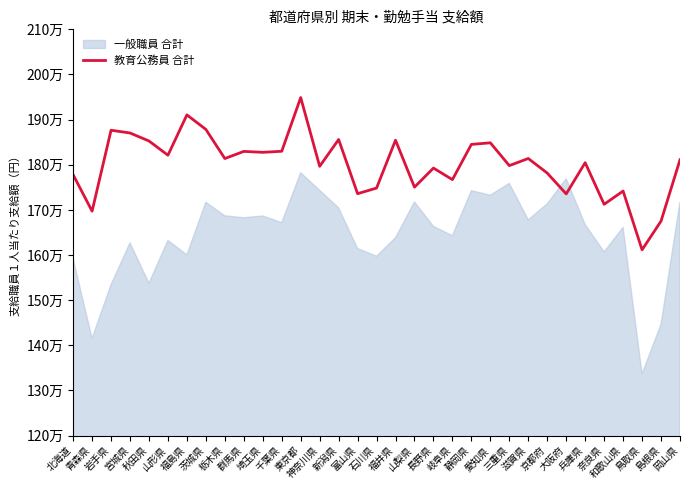

Read the value at 宮城県.

1870385